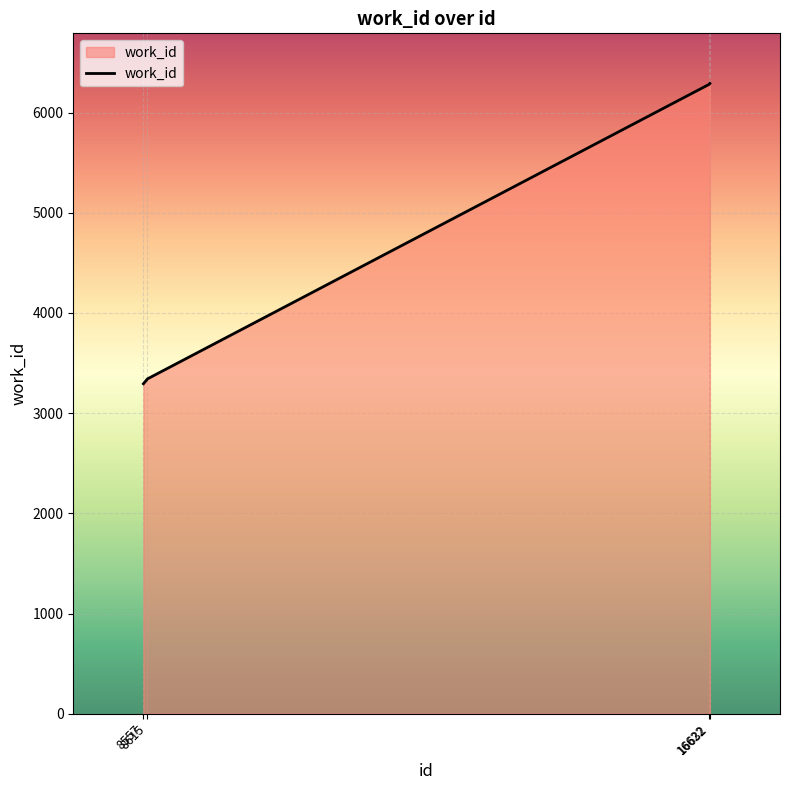

The value at 8615 is 3342. True or false?

True